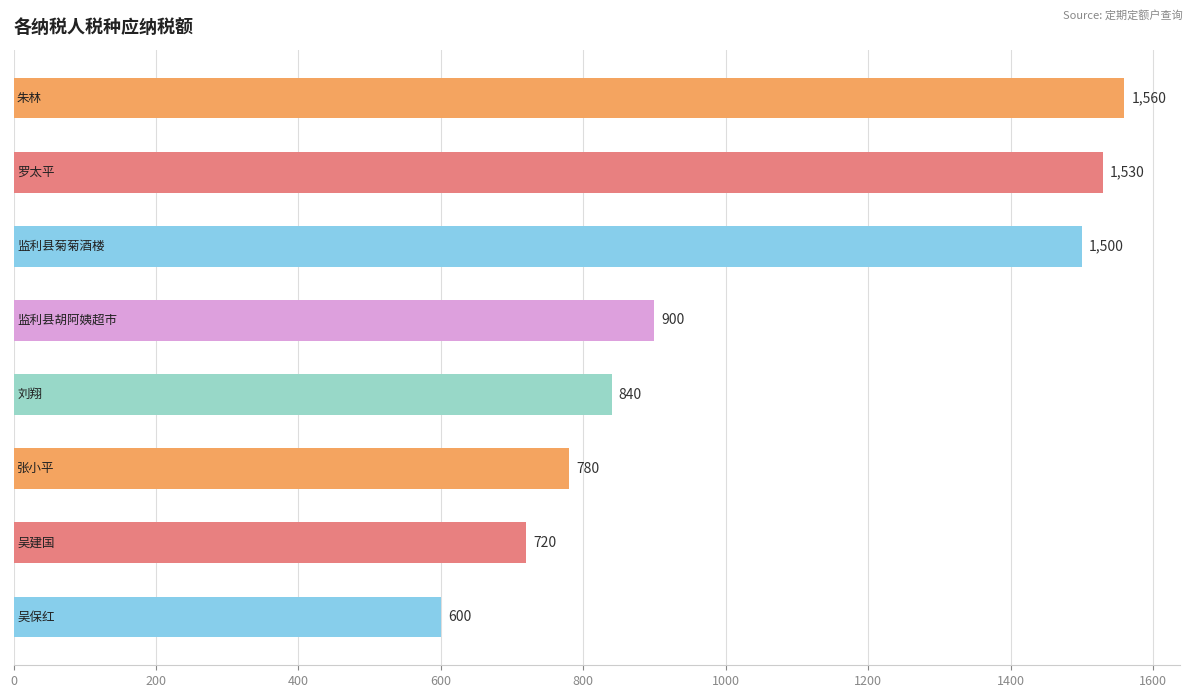

What is the average value?

1054